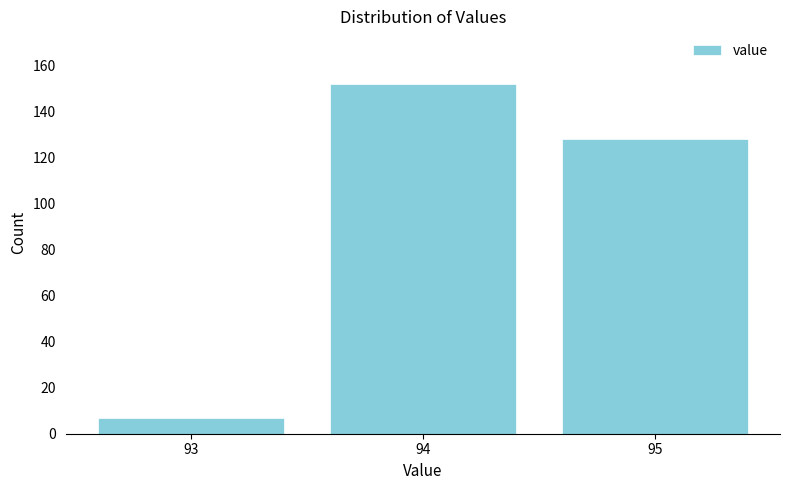

Reading left to right, list all the values displayed in this chart.

93=7	94=152	95=128